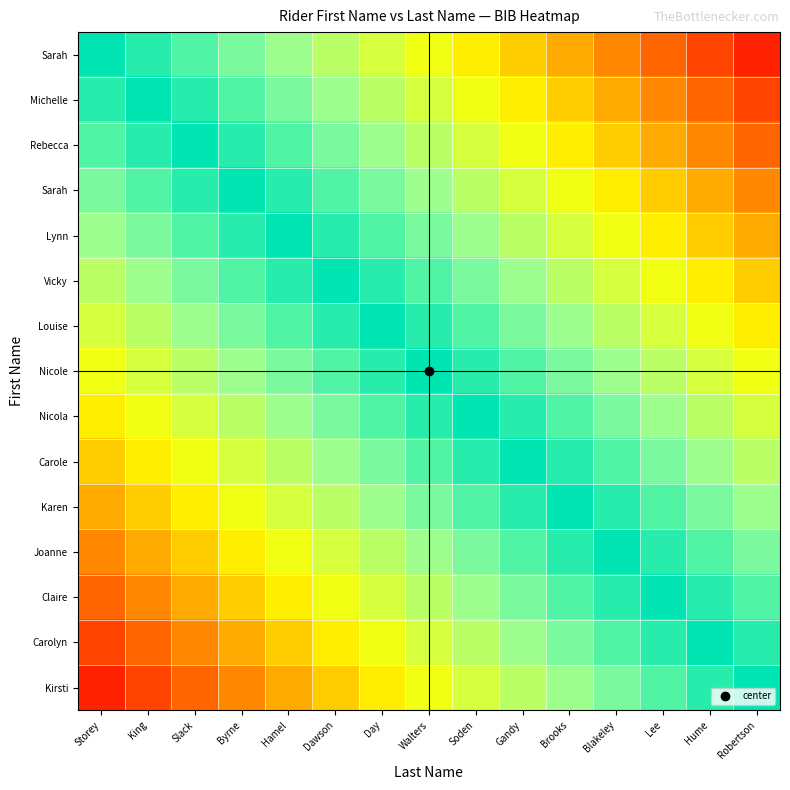

What is the spread (max minus min) of values at Robertson?

0.9